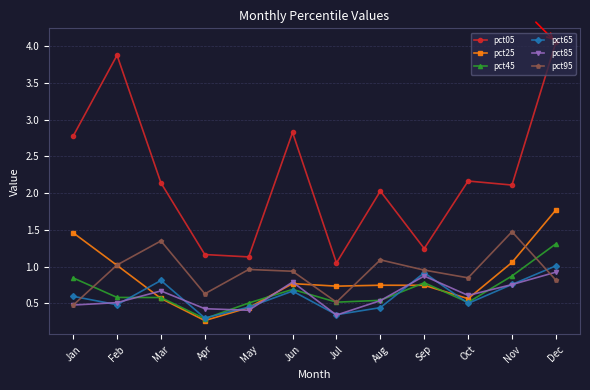

True or false: pct85 and pct65 intersect in this chart.

True